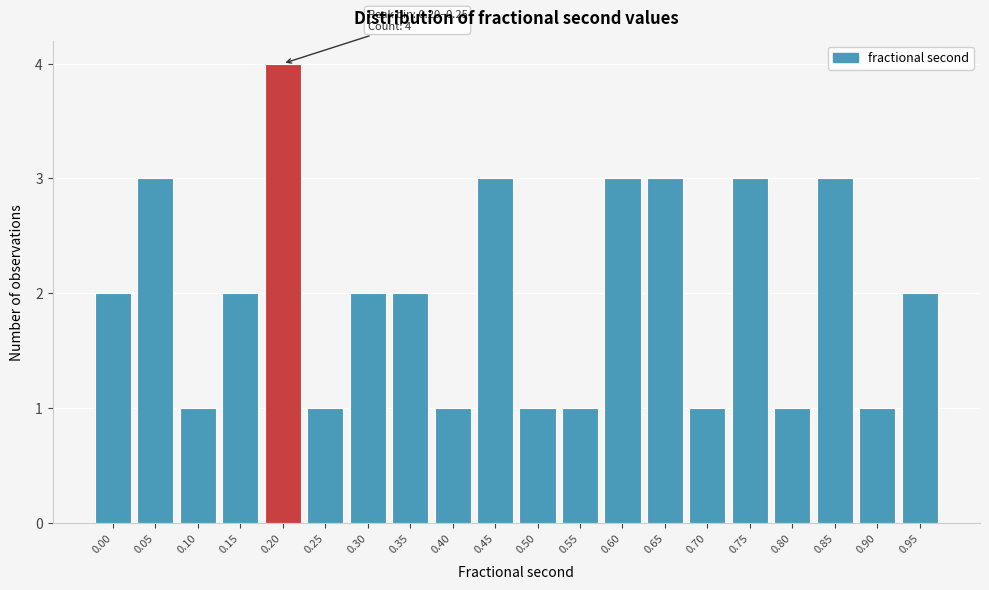

Reading left to right, what are all the values shown in this chart?

0.00=2	0.05=3	0.10=1	0.15=2	0.20=4	0.25=1	0.30=2	0.35=2	0.40=1	0.45=3	0.50=1	0.55=1	0.60=3	0.65=3	0.70=1	0.75=3	0.80=1	0.85=3	0.90=1	0.95=2